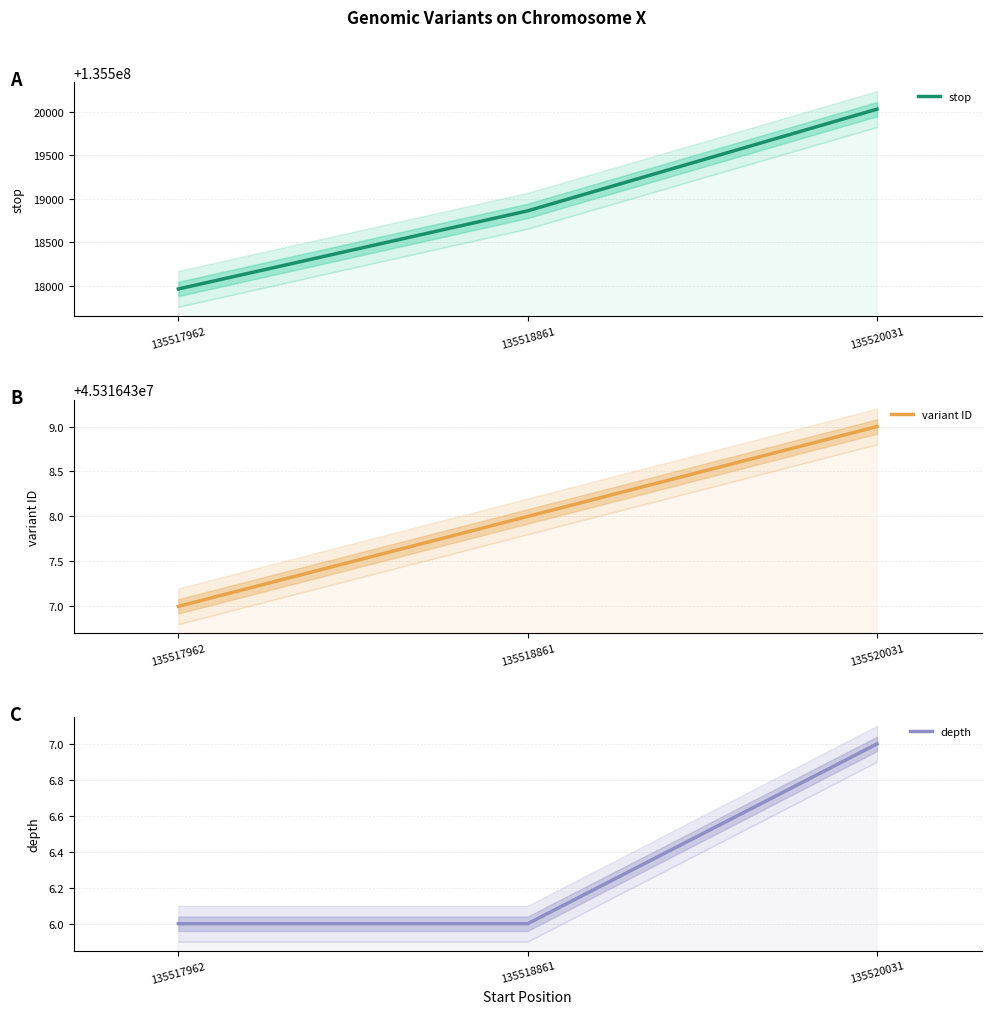

Rank the series by their average value, from highest to lowest.

stop, variant ID, depth